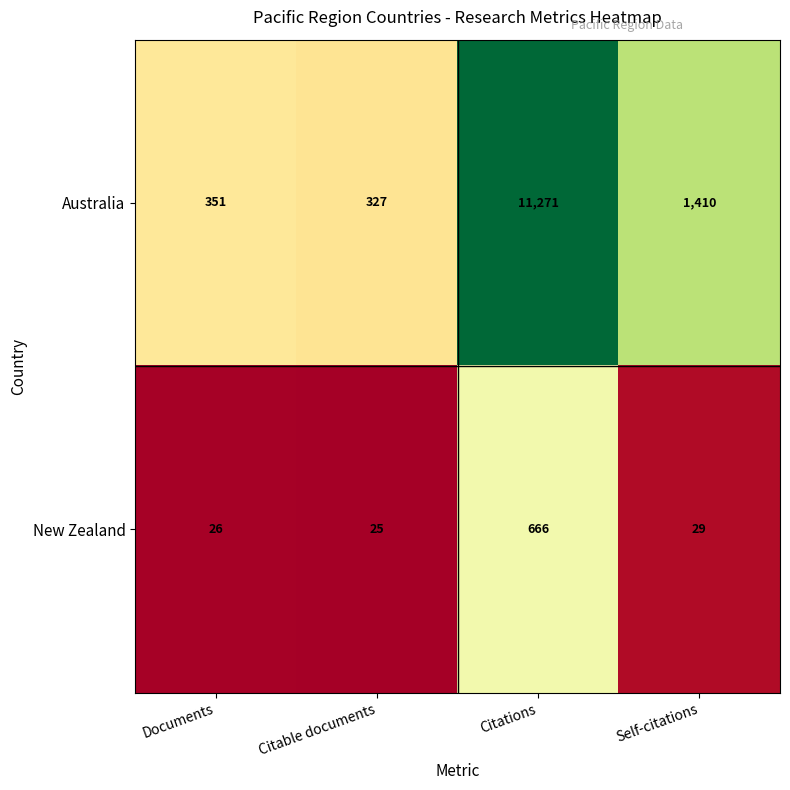

Is it true that Australia equals 11271 at Citations?

True